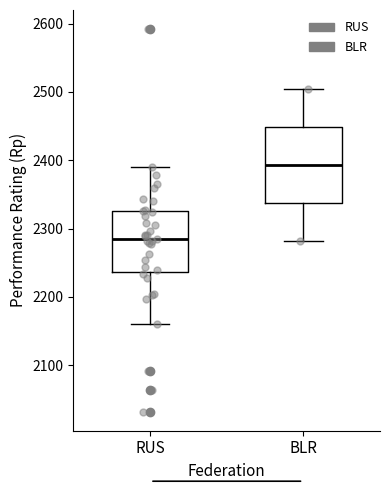

Which box's median line is the highest?

BLR